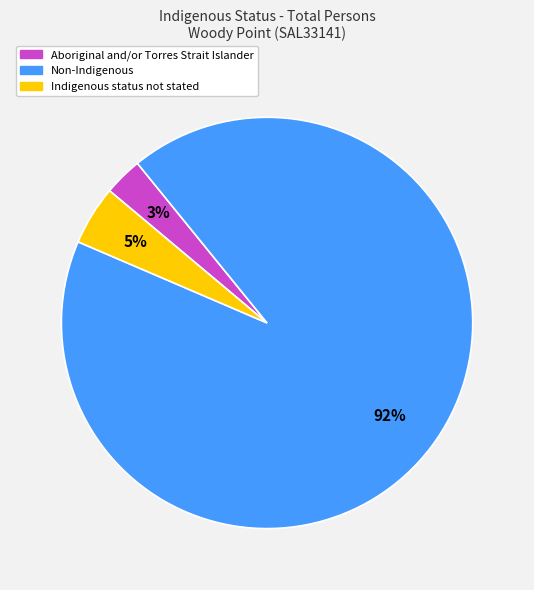

Is there a majority slice in this chart?

Yes